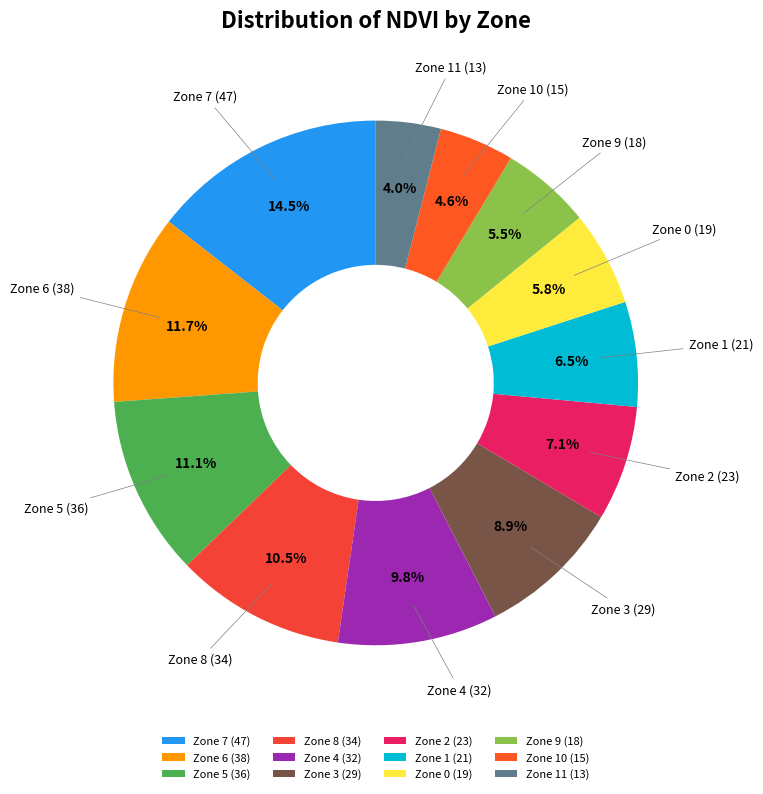

Is Zone 0 the majority of the pie?

No